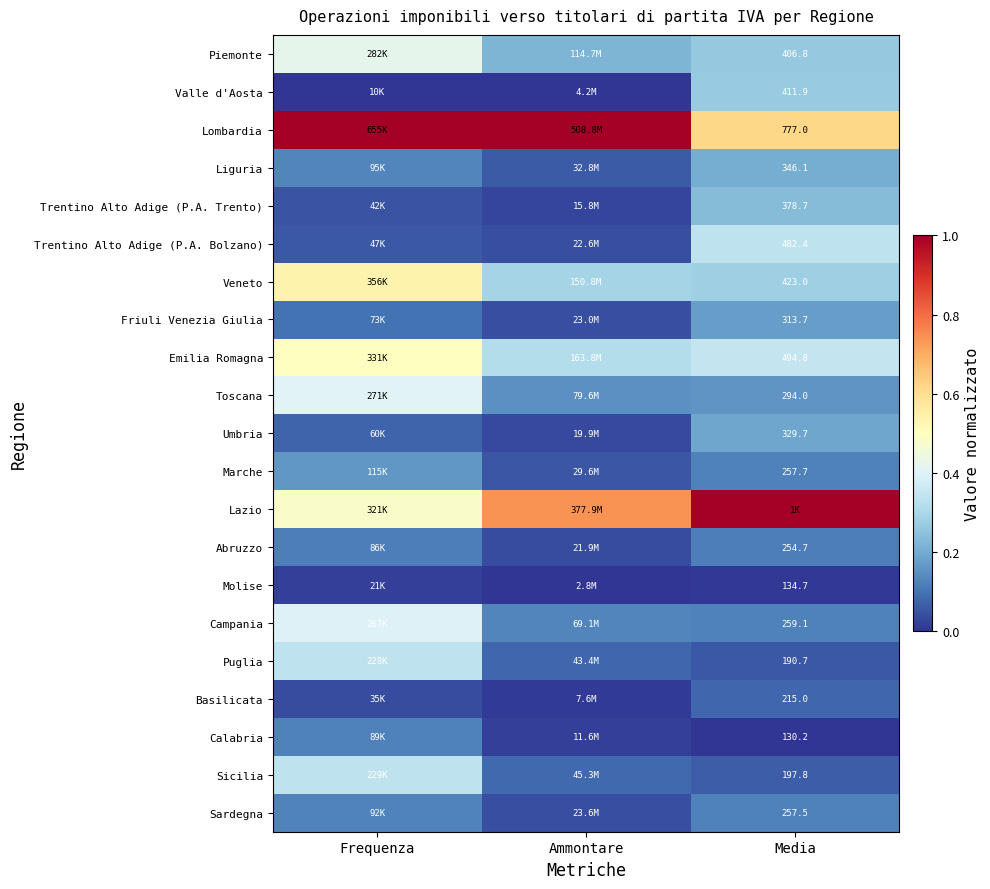

What is the sum of all Lazio values?

2.2